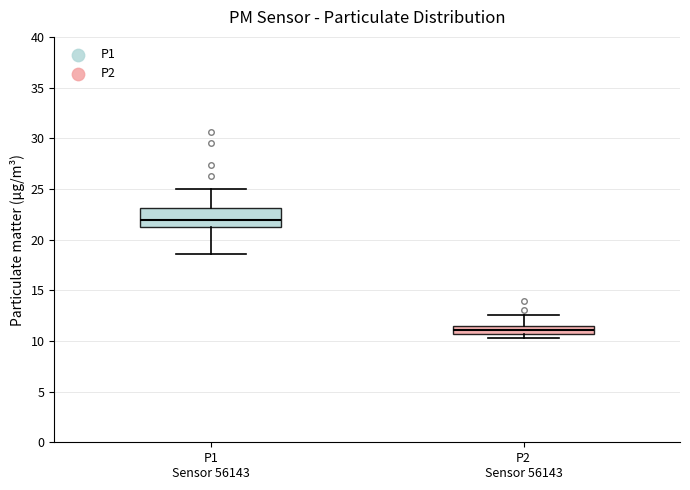

Which box is the tallest, from its lower edge to its upper edge?

P1 Sensor 56143